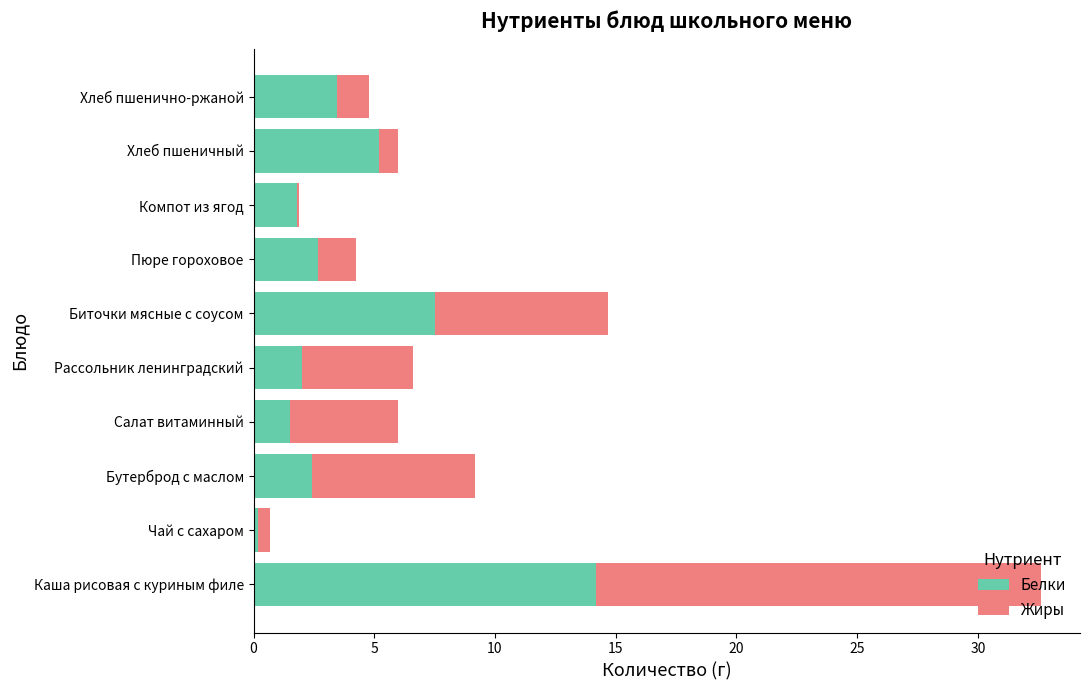

What is the maximum value for Белки?

14.2